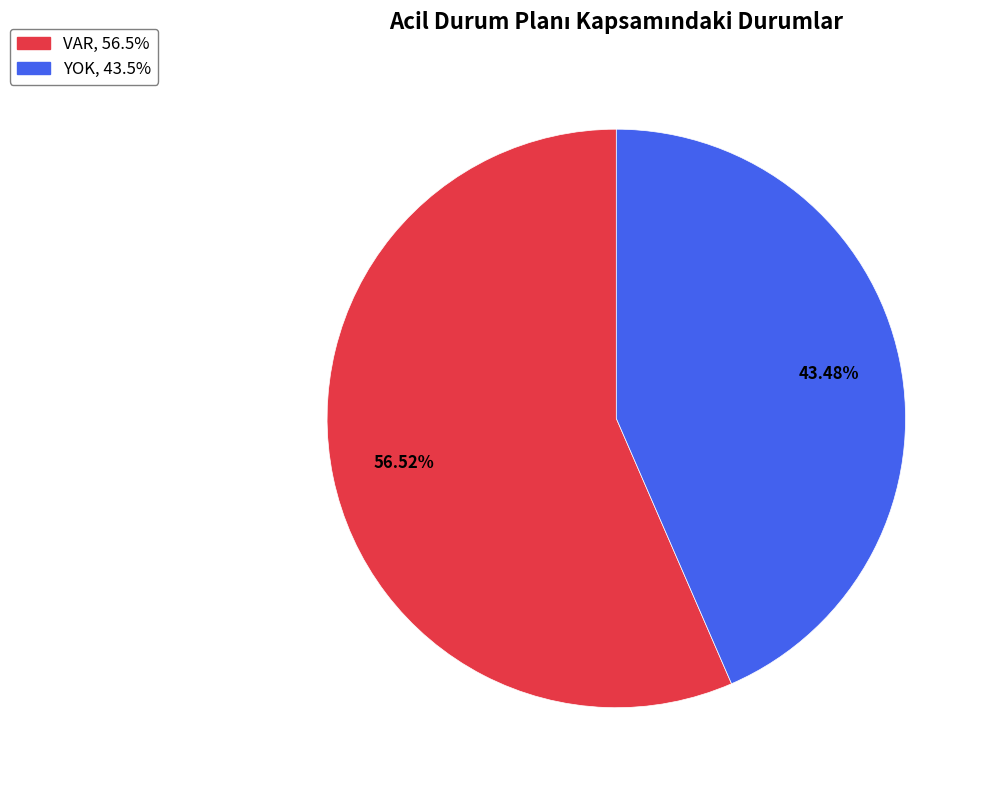

Which has a higher value, YOK or VAR?

VAR